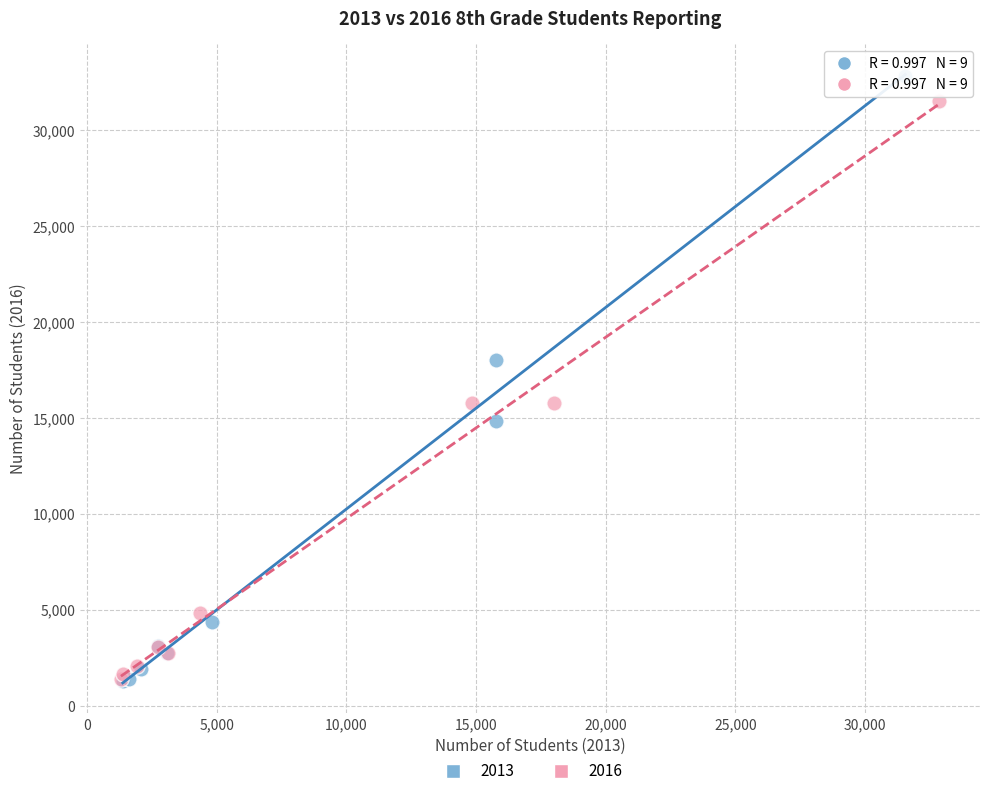

Which series has the largest Y range (max minus min)?

2013